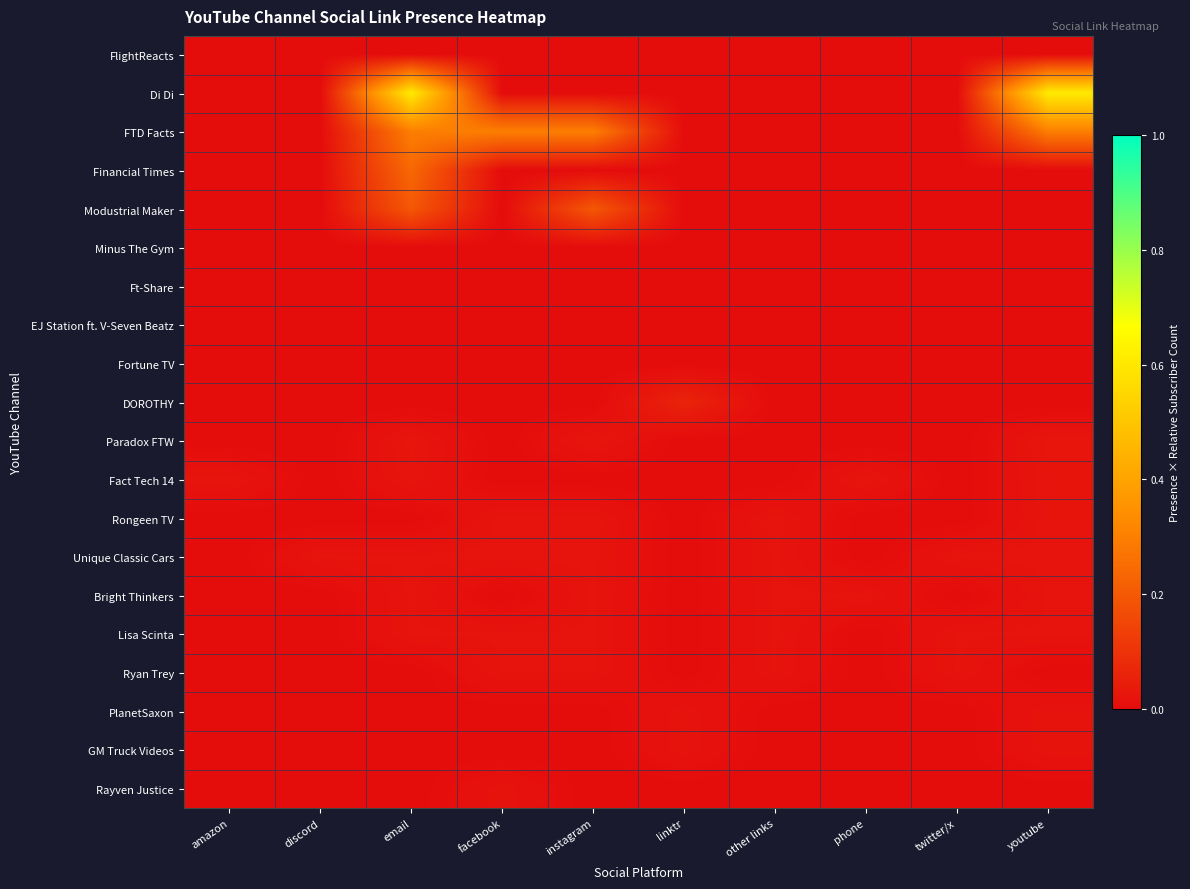

At which category does the chart reach its minimum across all series?

amazon